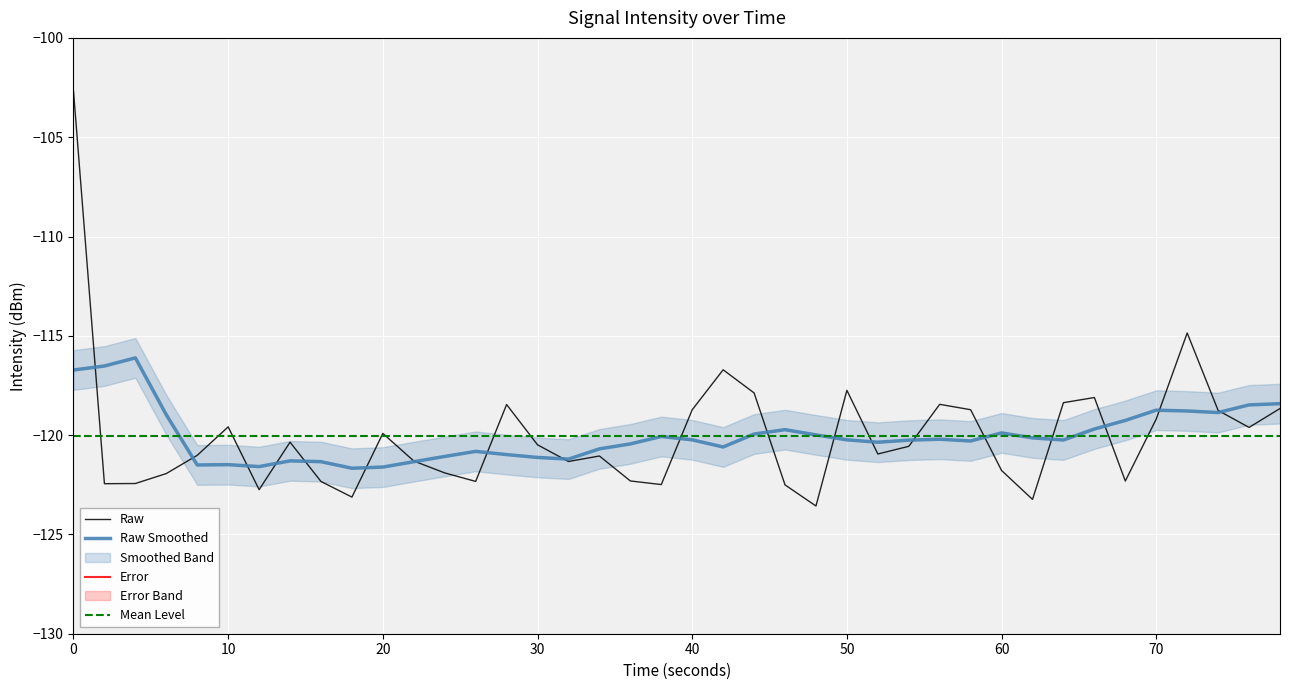

The value of Raw at 10 is -206.2. True or false?

False